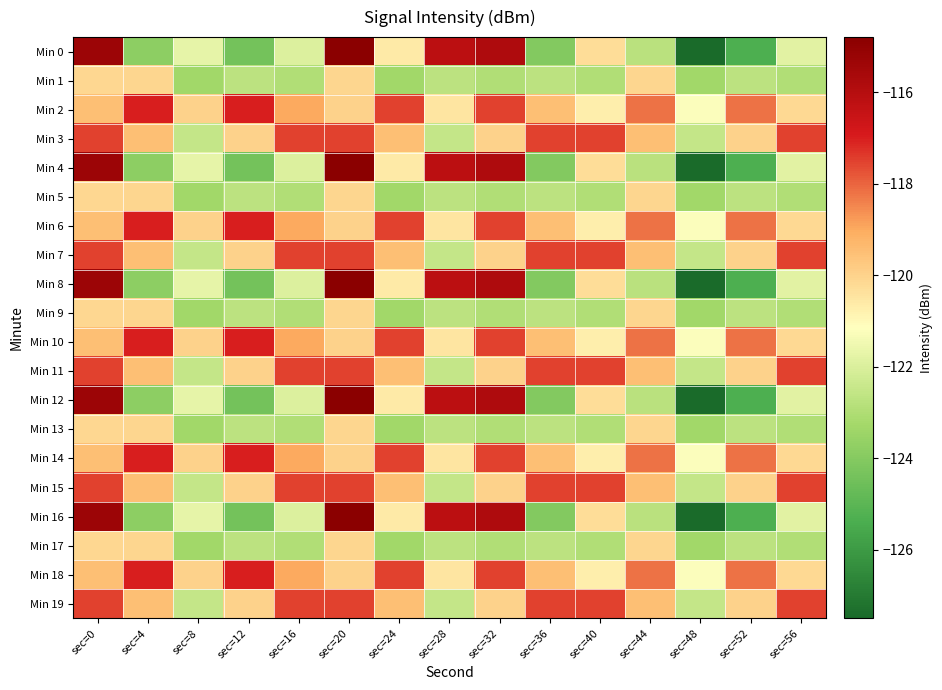

Reading left to right, list all the values displayed in this chart.

Min 0: sec=0=-115.3	sec=4=-123.8	sec=8=-121.7	sec=12=-124.4	sec=16=-121.9	sec=20=-114.8	sec=24=-120.6	sec=28=-116.1	sec=32=-115.8	sec=36=-124.0	sec=40=-120.3	sec=44=-122.7	sec=48=-127.5	sec=52=-125.3	sec=56=-121.8
Min 1: sec=0=-120.1	sec=4=-120.1	sec=8=-123.3	sec=12=-122.7	sec=16=-123.0	sec=20=-120.1	sec=24=-123.3	sec=28=-122.7	sec=32=-123.0	sec=36=-122.7	sec=40=-123.0	sec=44=-120.1	sec=48=-123.3	sec=52=-122.7	sec=56=-123.0
Min 2: sec=0=-119.5	sec=4=-117.0	sec=8=-120.0	sec=12=-117.0	sec=16=-119.0	sec=20=-120.0	sec=24=-117.5	sec=28=-120.5	sec=32=-117.5	sec=36=-119.5	sec=40=-120.7	sec=44=-118.2	sec=48=-121.2	sec=52=-118.2	sec=56=-120.2
Min 3: sec=0=-117.5	sec=4=-119.5	sec=8=-122.5	sec=12=-120.0	sec=16=-117.5	sec=20=-117.5	sec=24=-119.5	sec=28=-122.5	sec=32=-120.0	sec=36=-117.5	sec=40=-117.5	sec=44=-119.5	sec=48=-122.5	sec=52=-120.0	sec=56=-117.5
Min 4: sec=0=-115.3	sec=4=-123.8	sec=8=-121.7	sec=12=-124.4	sec=16=-121.9	sec=20=-114.8	sec=24=-120.6	sec=28=-116.1	sec=32=-115.8	sec=36=-124.0	sec=40=-120.3	sec=44=-122.7	sec=48=-127.5	sec=52=-125.3	sec=56=-121.8
Min 5: sec=0=-120.1	sec=4=-120.1	sec=8=-123.3	sec=12=-122.7	sec=16=-123.0	sec=20=-120.1	sec=24=-123.3	sec=28=-122.7	sec=32=-123.0	sec=36=-122.7	sec=40=-123.0	sec=44=-120.1	sec=48=-123.3	sec=52=-122.7	sec=56=-123.0
Min 6: sec=0=-119.5	sec=4=-117.0	sec=8=-120.0	sec=12=-117.0	sec=16=-119.0	sec=20=-120.0	sec=24=-117.5	sec=28=-120.5	sec=32=-117.5	sec=36=-119.5	sec=40=-120.7	sec=44=-118.2	sec=48=-121.2	sec=52=-118.2	sec=56=-120.2
Min 7: sec=0=-117.5	sec=4=-119.5	sec=8=-122.5	sec=12=-120.0	sec=16=-117.5	sec=20=-117.5	sec=24=-119.5	sec=28=-122.5	sec=32=-120.0	sec=36=-117.5	sec=40=-117.5	sec=44=-119.5	sec=48=-122.5	sec=52=-120.0	sec=56=-117.5
Min 8: sec=0=-115.3	sec=4=-123.8	sec=8=-121.7	sec=12=-124.4	sec=16=-121.9	sec=20=-114.8	sec=24=-120.6	sec=28=-116.1	sec=32=-115.8	sec=36=-124.0	sec=40=-120.3	sec=44=-122.7	sec=48=-127.5	sec=52=-125.3	sec=56=-121.8
Min 9: sec=0=-120.1	sec=4=-120.1	sec=8=-123.3	sec=12=-122.7	sec=16=-123.0	sec=20=-120.1	sec=24=-123.3	sec=28=-122.7	sec=32=-123.0	sec=36=-122.7	sec=40=-123.0	sec=44=-120.1	sec=48=-123.3	sec=52=-122.7	sec=56=-123.0
Min 10: sec=0=-119.5	sec=4=-117.0	sec=8=-120.0	sec=12=-117.0	sec=16=-119.0	sec=20=-120.0	sec=24=-117.5	sec=28=-120.5	sec=32=-117.5	sec=36=-119.5	sec=40=-120.7	sec=44=-118.2	sec=48=-121.2	sec=52=-118.2	sec=56=-120.2
Min 11: sec=0=-117.5	sec=4=-119.5	sec=8=-122.5	sec=12=-120.0	sec=16=-117.5	sec=20=-117.5	sec=24=-119.5	sec=28=-122.5	sec=32=-120.0	sec=36=-117.5	sec=40=-117.5	sec=44=-119.5	sec=48=-122.5	sec=52=-120.0	sec=56=-117.5
Min 12: sec=0=-115.3	sec=4=-123.8	sec=8=-121.7	sec=12=-124.4	sec=16=-121.9	sec=20=-114.8	sec=24=-120.6	sec=28=-116.1	sec=32=-115.8	sec=36=-124.0	sec=40=-120.3	sec=44=-122.7	sec=48=-127.5	sec=52=-125.3	sec=56=-121.8
Min 13: sec=0=-120.1	sec=4=-120.1	sec=8=-123.3	sec=12=-122.7	sec=16=-123.0	sec=20=-120.1	sec=24=-123.3	sec=28=-122.7	sec=32=-123.0	sec=36=-122.7	sec=40=-123.0	sec=44=-120.1	sec=48=-123.3	sec=52=-122.7	sec=56=-123.0
Min 14: sec=0=-119.5	sec=4=-117.0	sec=8=-120.0	sec=12=-117.0	sec=16=-119.0	sec=20=-120.0	sec=24=-117.5	sec=28=-120.5	sec=32=-117.5	sec=36=-119.5	sec=40=-120.7	sec=44=-118.2	sec=48=-121.2	sec=52=-118.2	sec=56=-120.2
Min 15: sec=0=-117.5	sec=4=-119.5	sec=8=-122.5	sec=12=-120.0	sec=16=-117.5	sec=20=-117.5	sec=24=-119.5	sec=28=-122.5	sec=32=-120.0	sec=36=-117.5	sec=40=-117.5	sec=44=-119.5	sec=48=-122.5	sec=52=-120.0	sec=56=-117.5
Min 16: sec=0=-115.3	sec=4=-123.8	sec=8=-121.7	sec=12=-124.4	sec=16=-121.9	sec=20=-114.8	sec=24=-120.6	sec=28=-116.1	sec=32=-115.8	sec=36=-124.0	sec=40=-120.3	sec=44=-122.7	sec=48=-127.5	sec=52=-125.3	sec=56=-121.8
Min 17: sec=0=-120.1	sec=4=-120.1	sec=8=-123.3	sec=12=-122.7	sec=16=-123.0	sec=20=-120.1	sec=24=-123.3	sec=28=-122.7	sec=32=-123.0	sec=36=-122.7	sec=40=-123.0	sec=44=-120.1	sec=48=-123.3	sec=52=-122.7	sec=56=-123.0
Min 18: sec=0=-119.5	sec=4=-117.0	sec=8=-120.0	sec=12=-117.0	sec=16=-119.0	sec=20=-120.0	sec=24=-117.5	sec=28=-120.5	sec=32=-117.5	sec=36=-119.5	sec=40=-120.7	sec=44=-118.2	sec=48=-121.2	sec=52=-118.2	sec=56=-120.2
Min 19: sec=0=-117.5	sec=4=-119.5	sec=8=-122.5	sec=12=-120.0	sec=16=-117.5	sec=20=-117.5	sec=24=-119.5	sec=28=-122.5	sec=32=-120.0	sec=36=-117.5	sec=40=-117.5	sec=44=-119.5	sec=48=-122.5	sec=52=-120.0	sec=56=-117.5